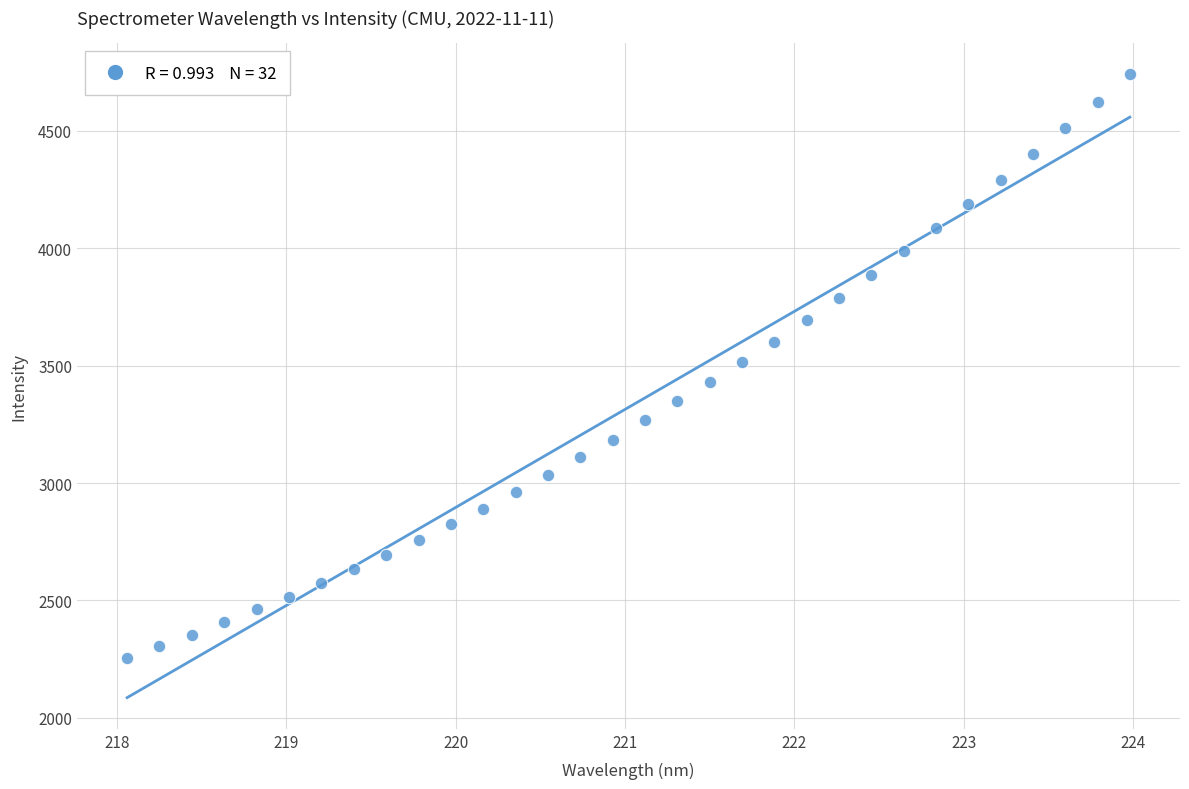

What is the range of Y values (max minus min)?

2485.0